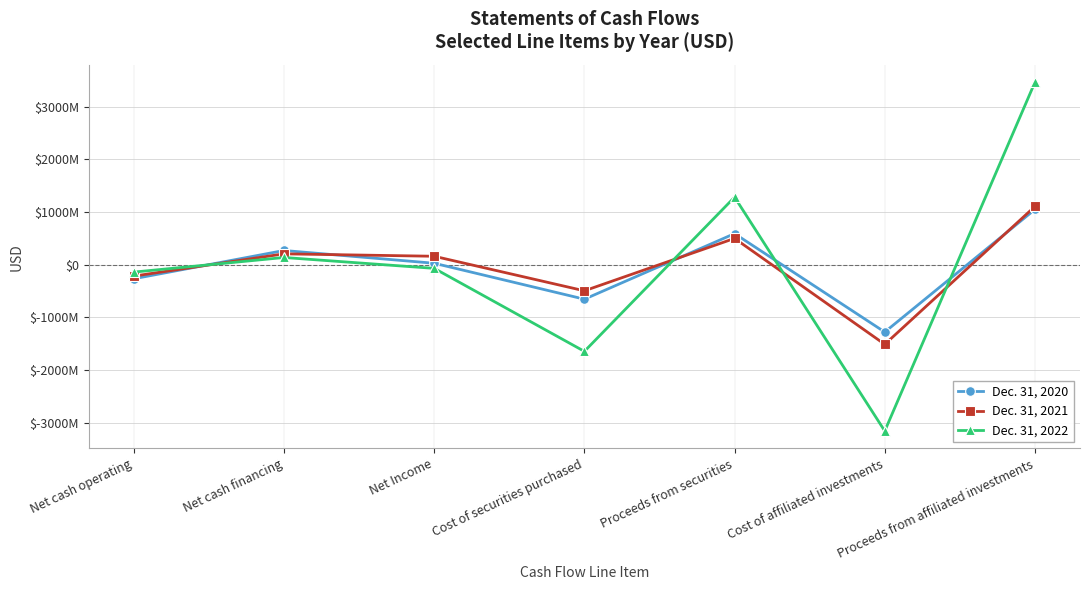

Does the chart have visible grid lines?

Yes